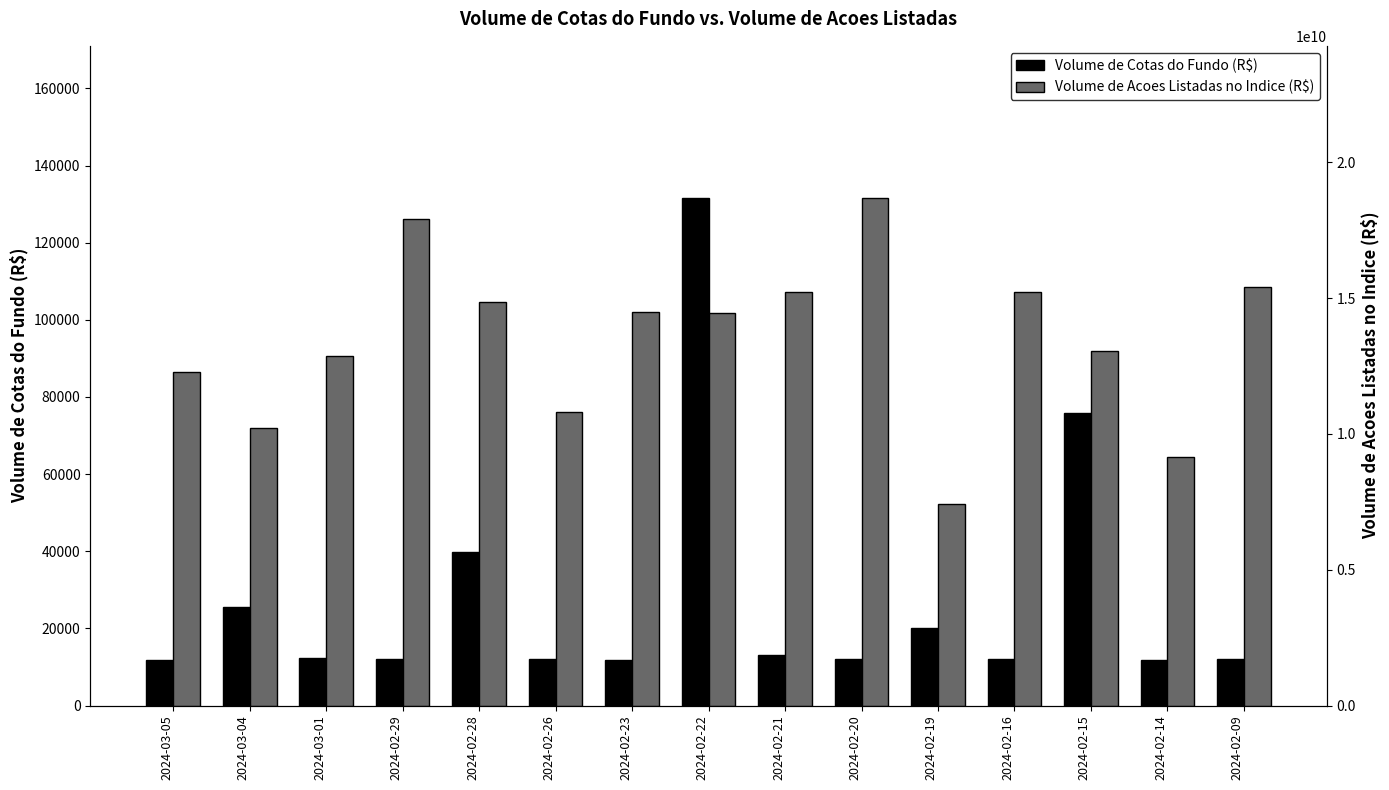

What is the label of the 15th bar from the right?

2024-03-05